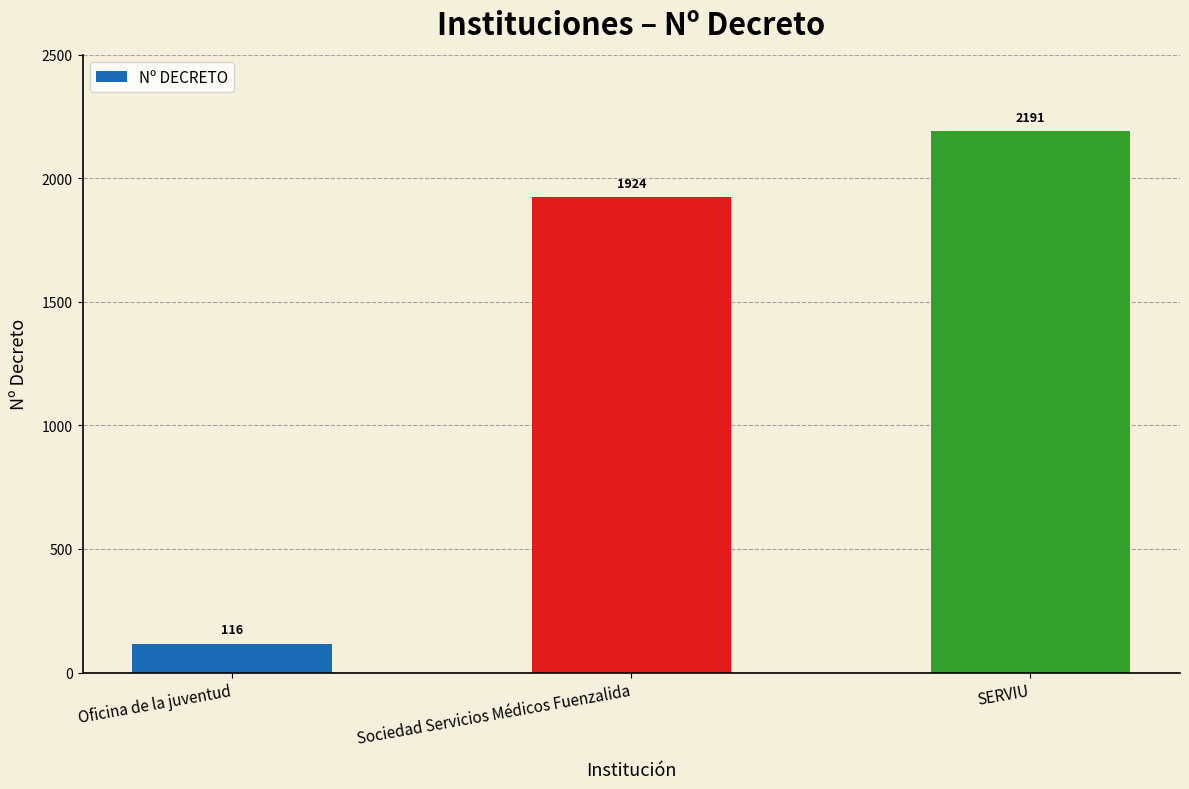

Where is the data nearest to the value 1153?

Sociedad Servicios Médicos Fuenzalida